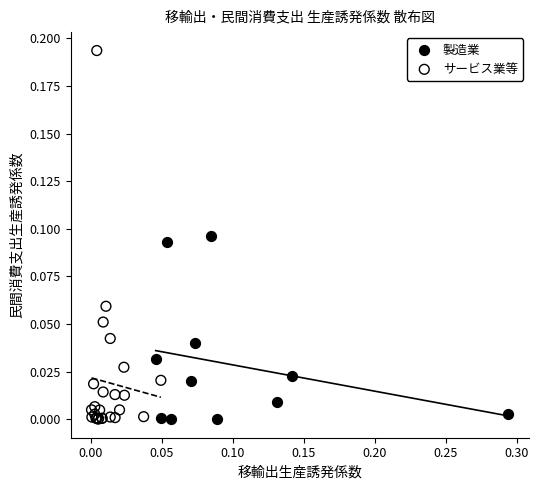

Which series reaches the maximum Y coordinate?

サービス業等